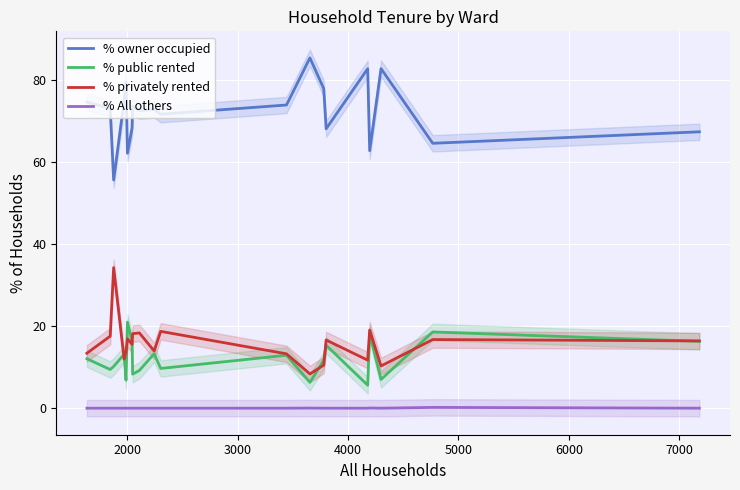

True or false: % owner occupied and % public rented intersect in this chart.

False